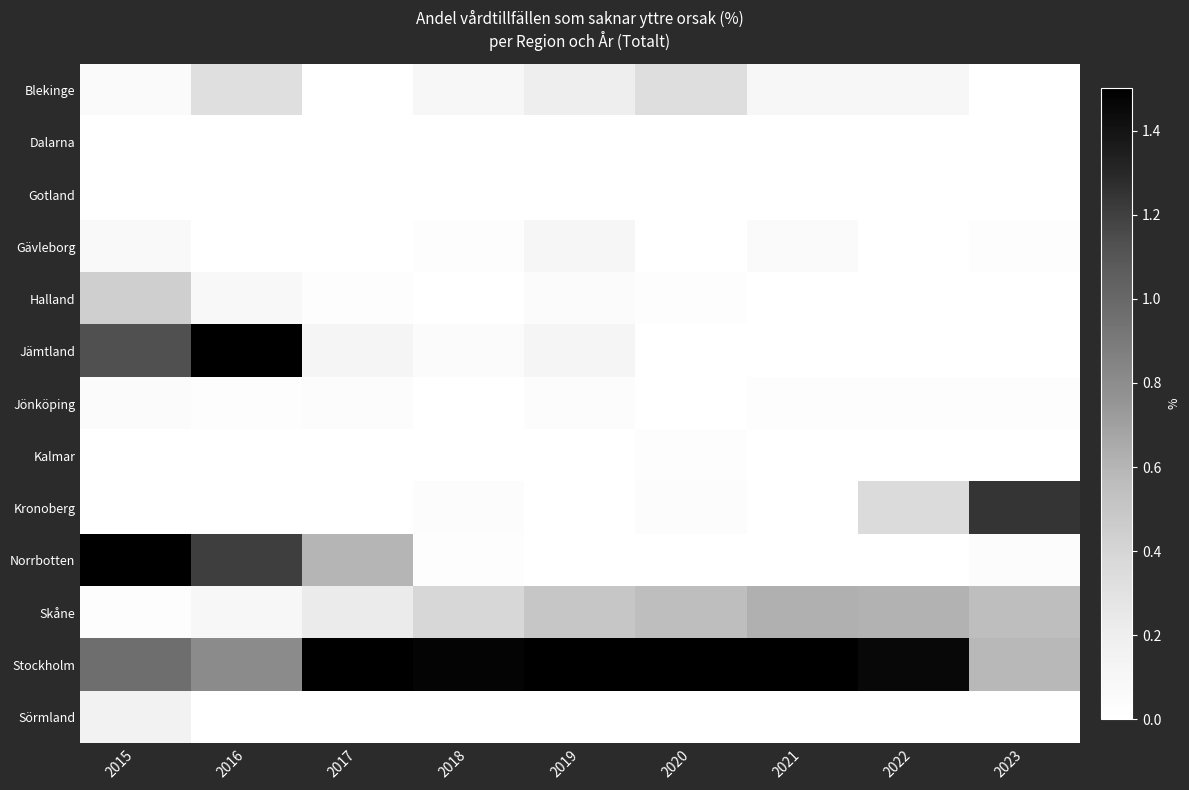

Which series has the largest range (max minus min)?

Norrbotten